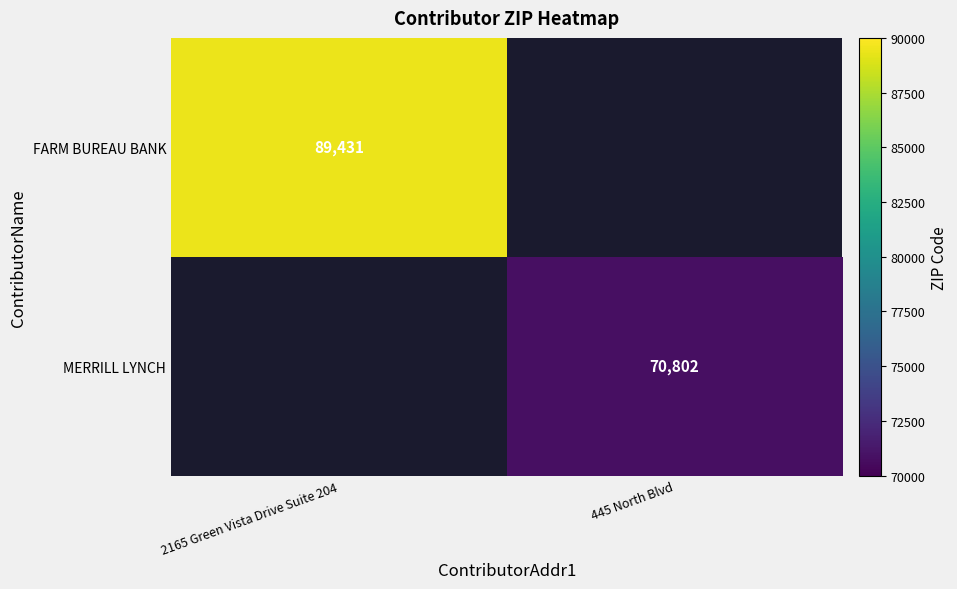

What is the greatest value displayed?

89431.0